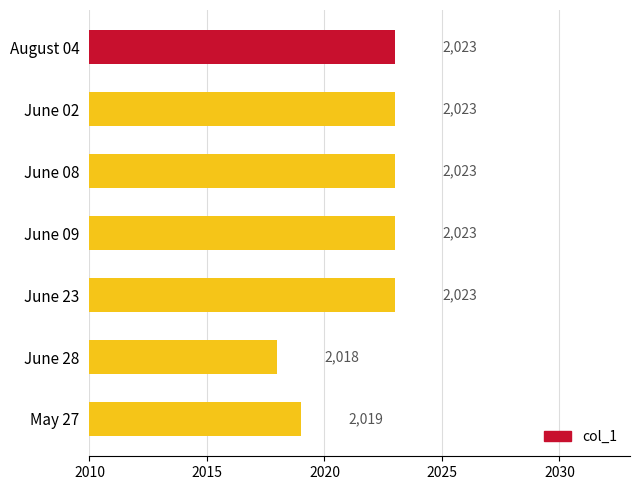

At which category does the chart reach its minimum across all series?

June 28